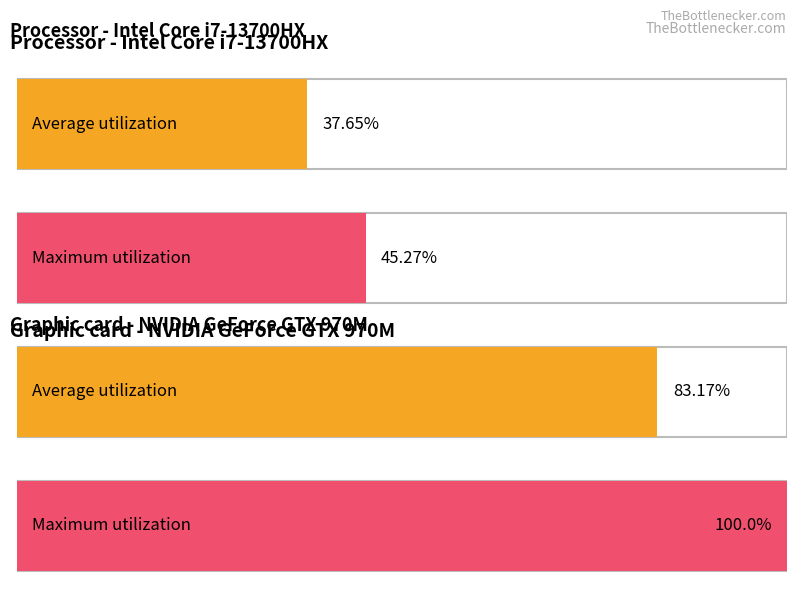

Count the number of data series in this chart.

2